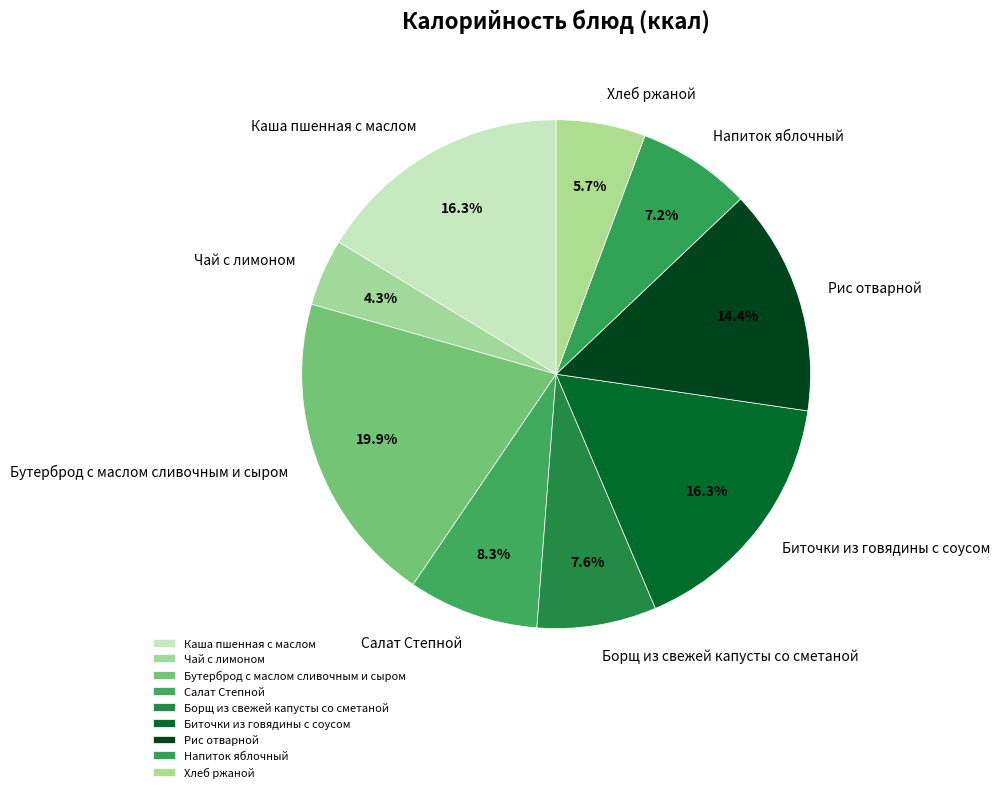

True or false: Хлеб ржаной accounts for 11% of the total.

False